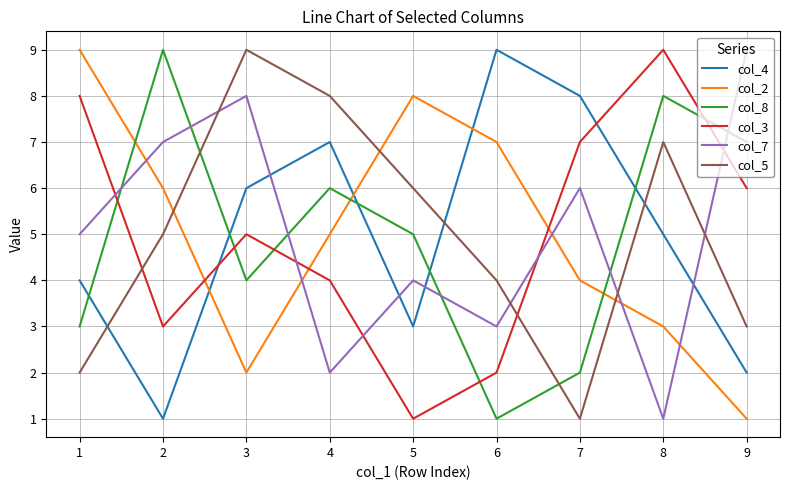

How many col_3 values are between 3 and 7?

5